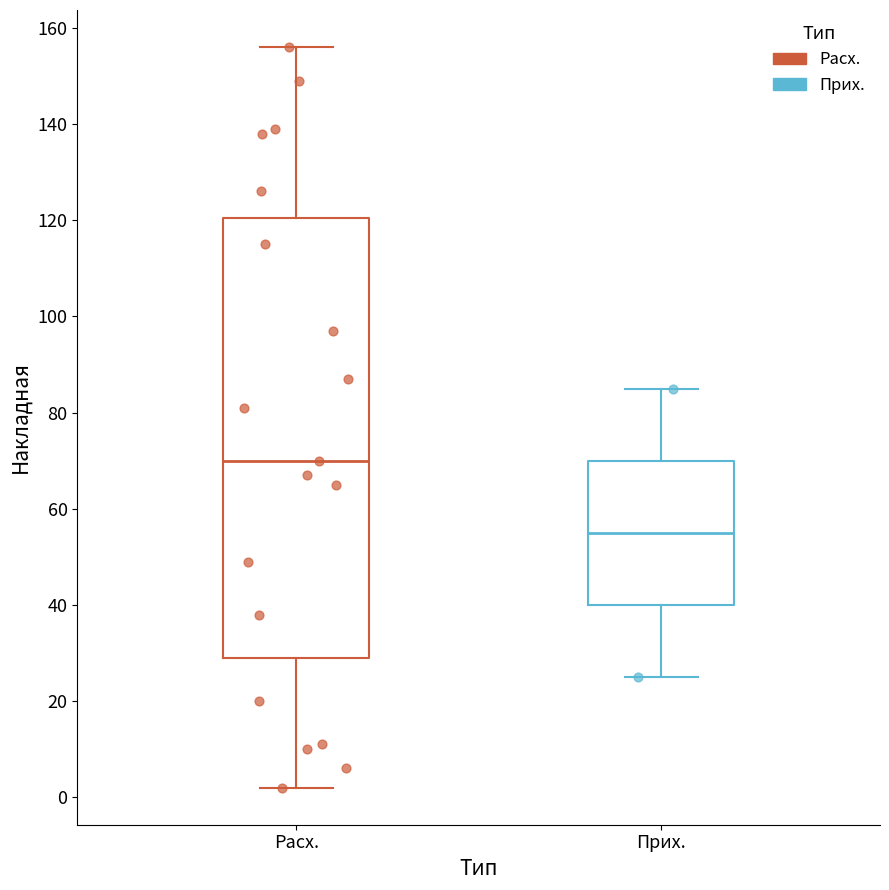

Which box has the highest median line?

Расх.